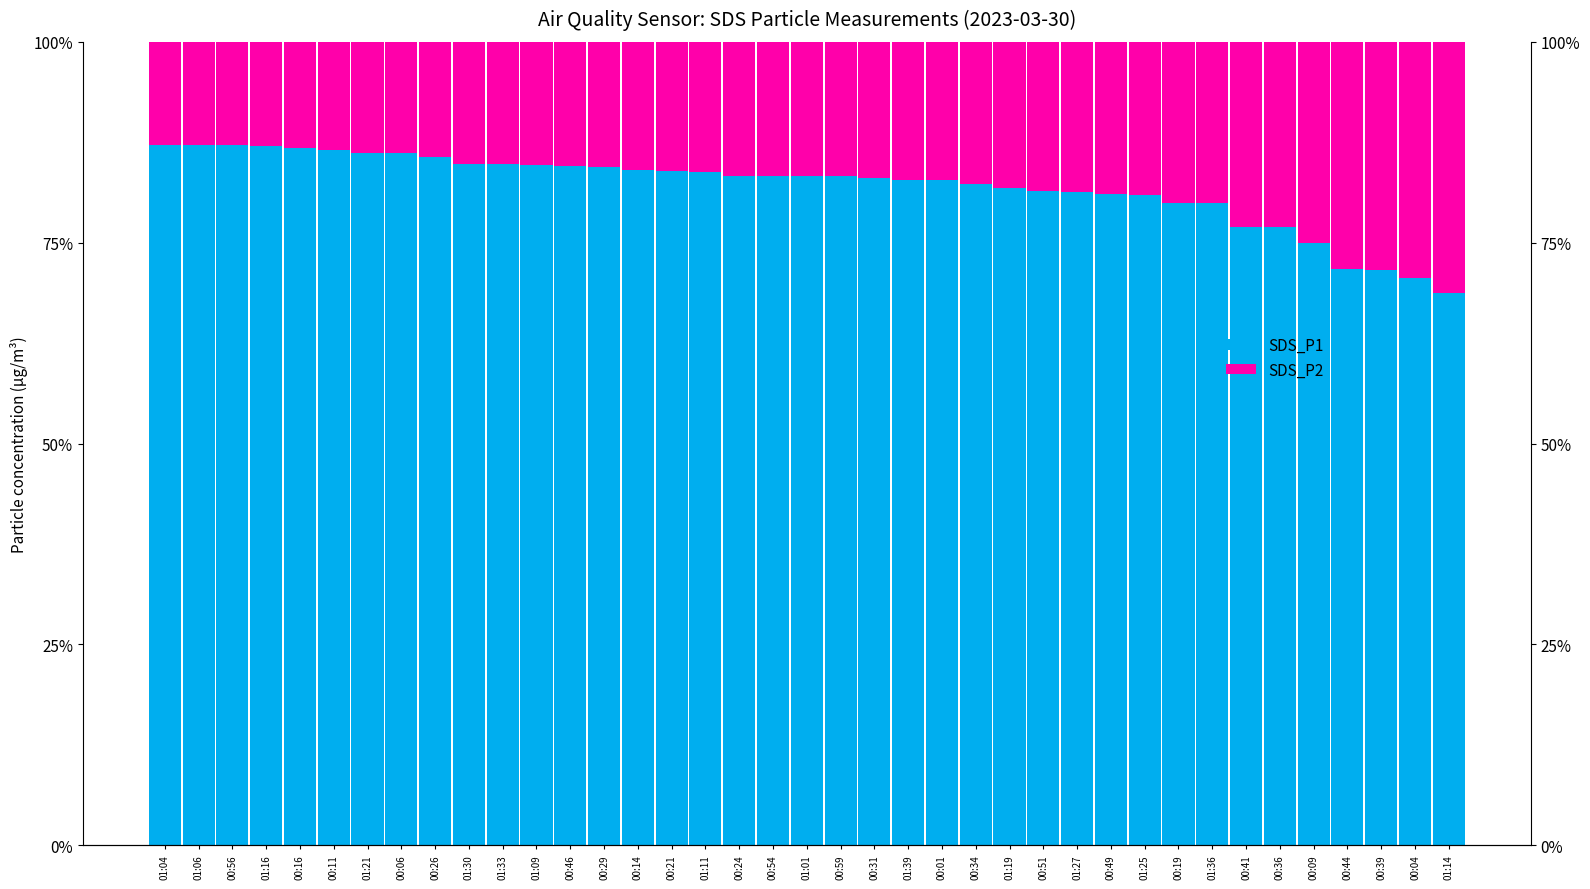

At 00:31, list the series in order from smallest to largest.

SDS_P2 (FSM eligible equiv.), SDS_P1 (Not FSM eligible equiv.)